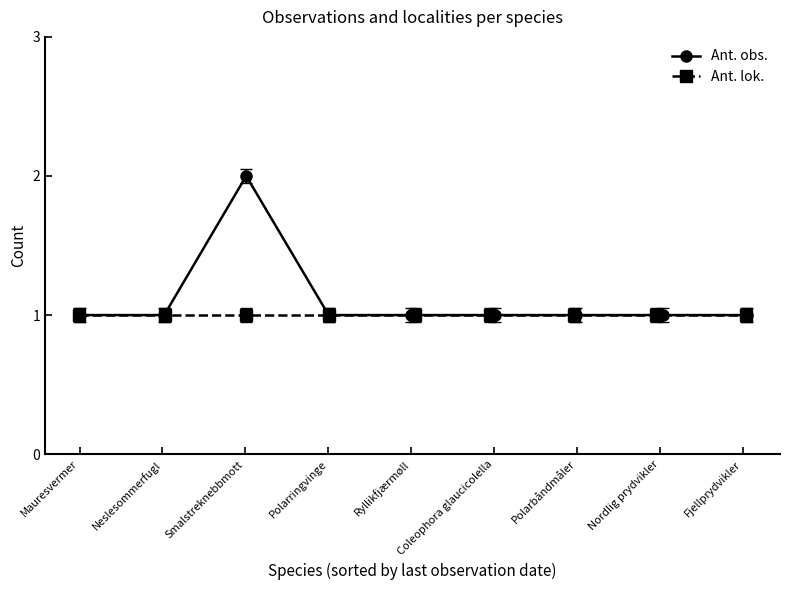

What is the value of the Ant. obs. point at the 9th from the left?

1